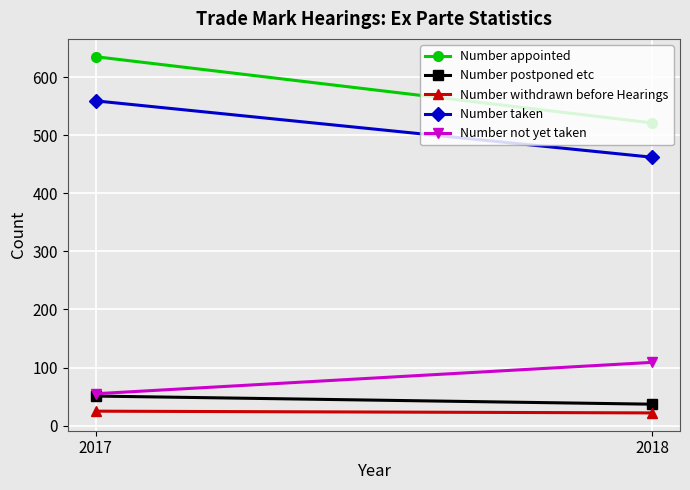

What is the difference between the maximum and minimum values in the Number withdrawn before Hearings series?

3